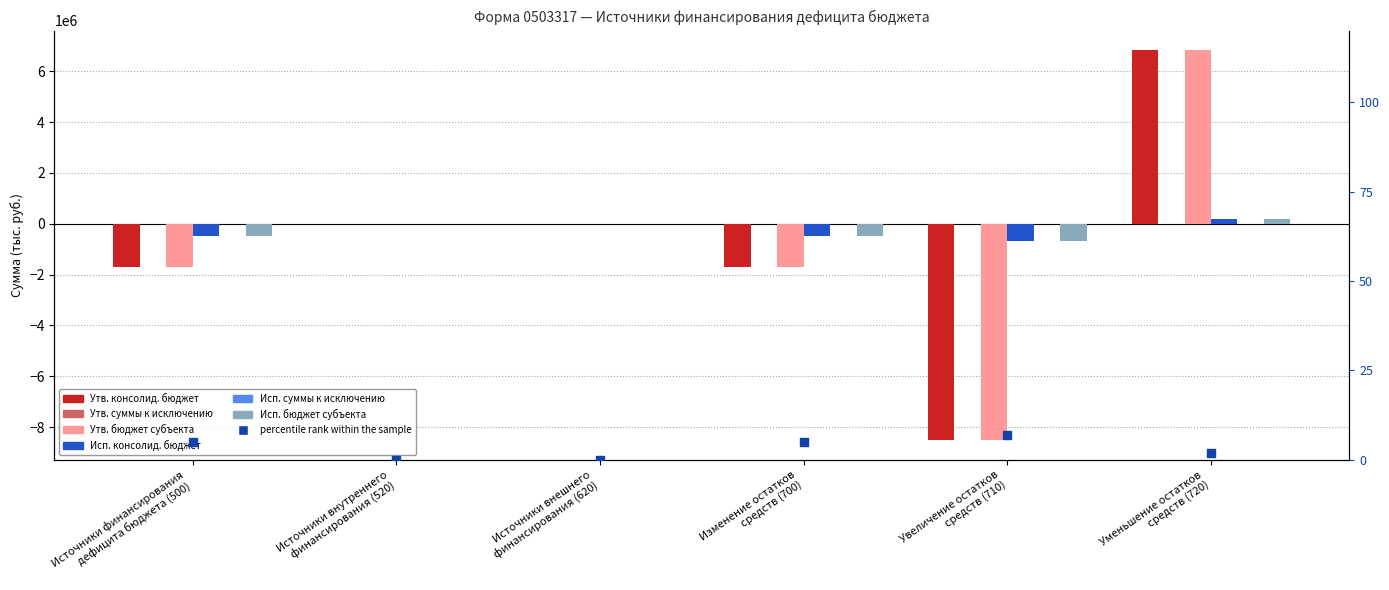

Which series has the largest Y range (max minus min)?

Утв. консолид. бюджет